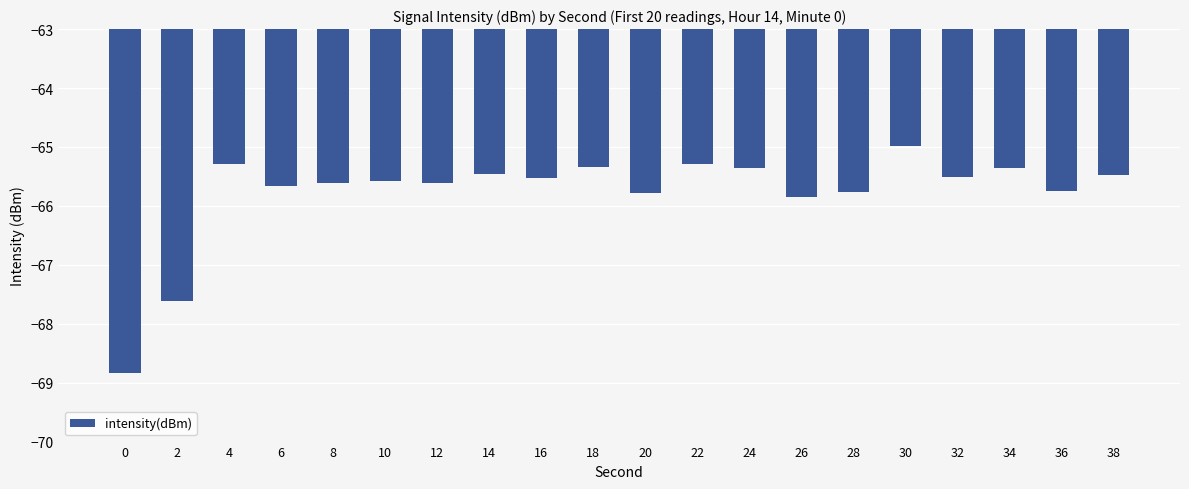

The chart shows a value of -68.8 at 0. True or false?

True